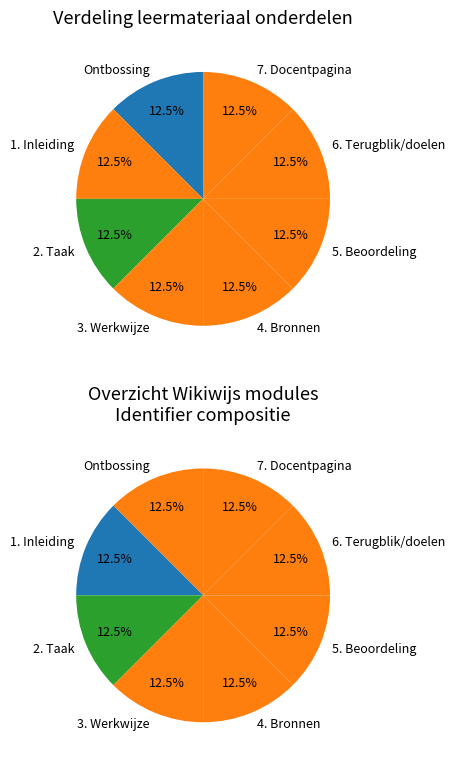

Between 1. Inleiding and 6. Terugblik/doelen, which is larger?

6. Terugblik/doelen